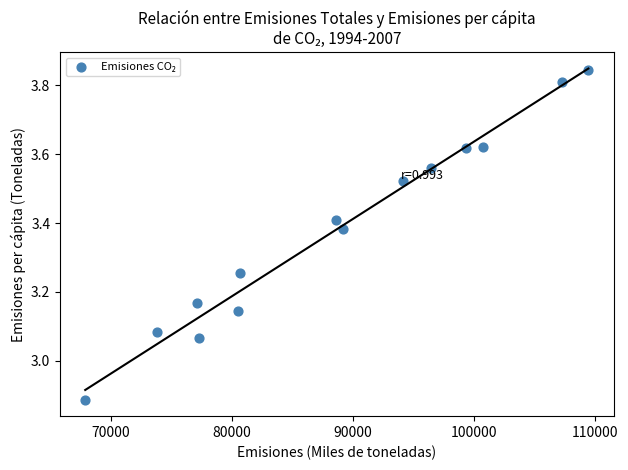

What is the range of Y values (max minus min)?

1.0